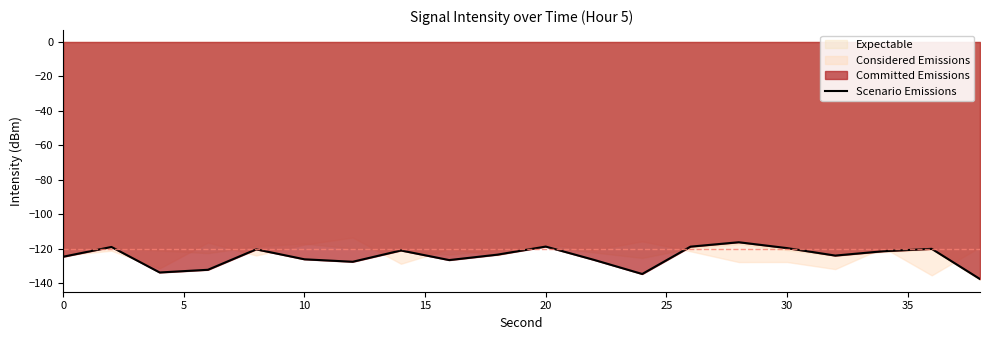

The value of Scenario Emissions at 20 is -65.4. True or false?

False